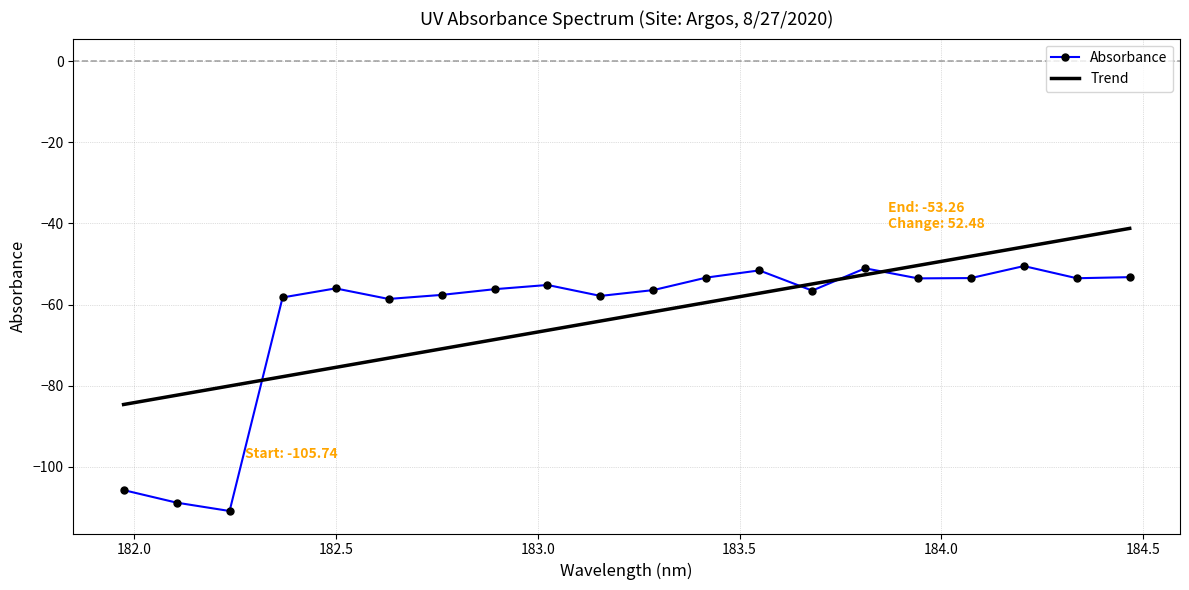

The chart shows a value of -53.5 at 184.0735234058. True or false?

True